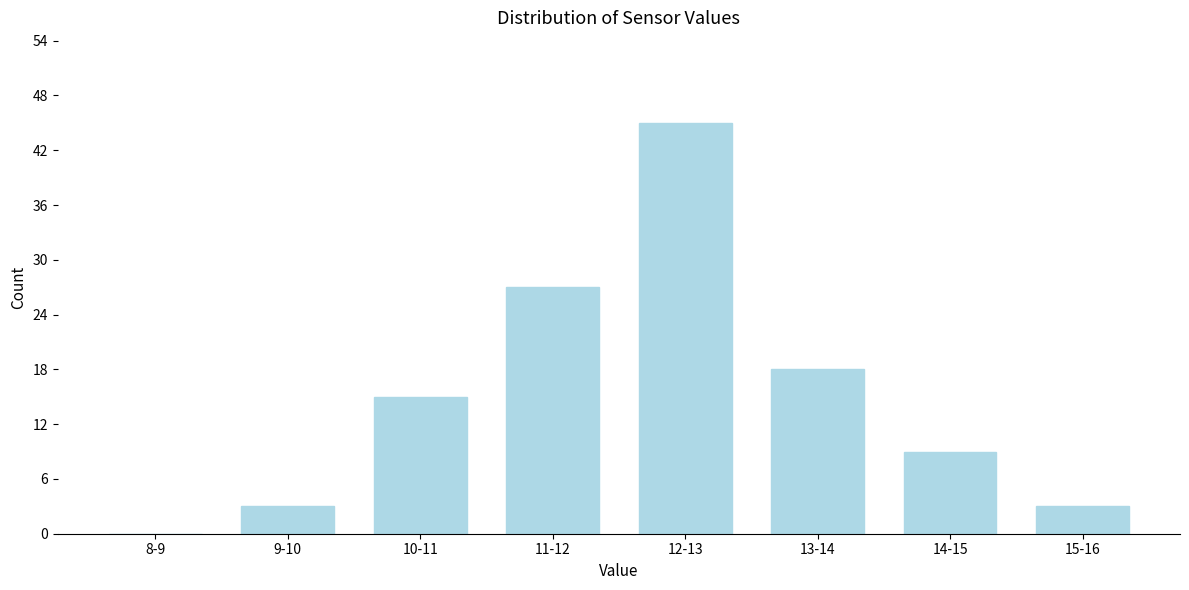

Reading left to right, what are all the values shown in this chart?

8-9=0	9-10=3	10-11=15	11-12=27	12-13=45	13-14=18	14-15=9	15-16=3